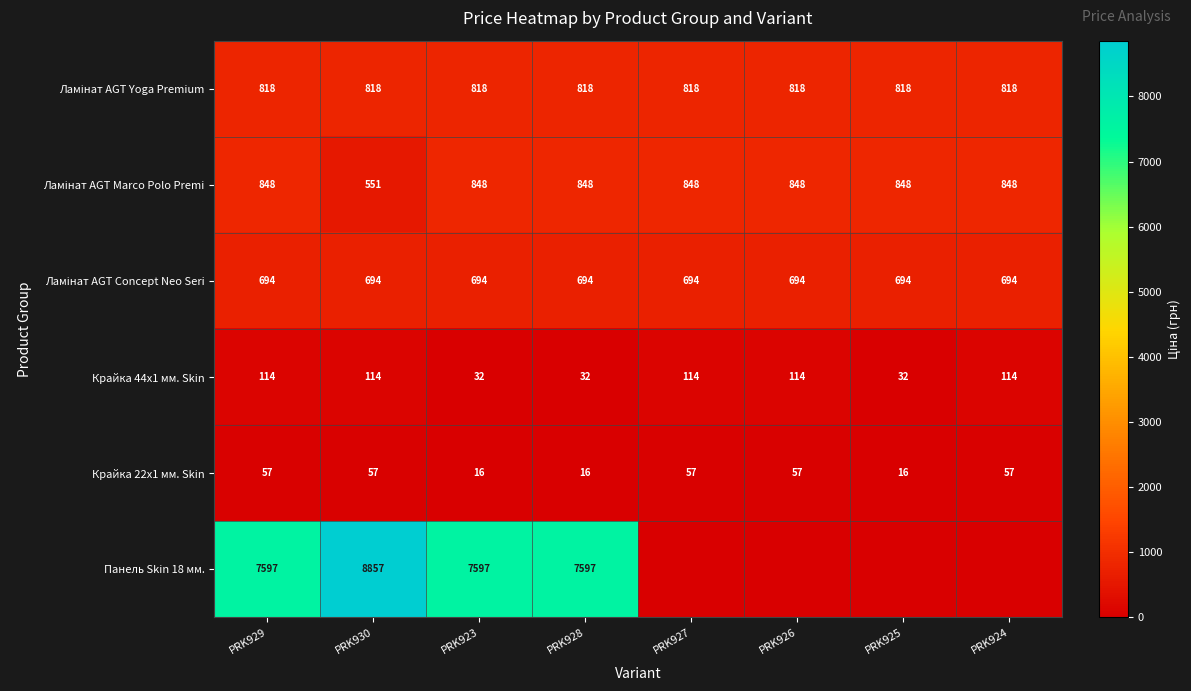

What is the total value across all series at PRK929?

10128